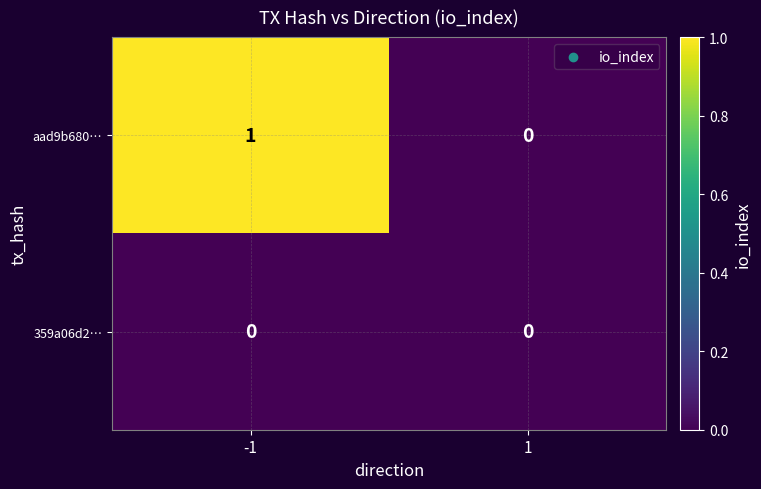

Which series changed the most between -1 and 1?

aad9b680…